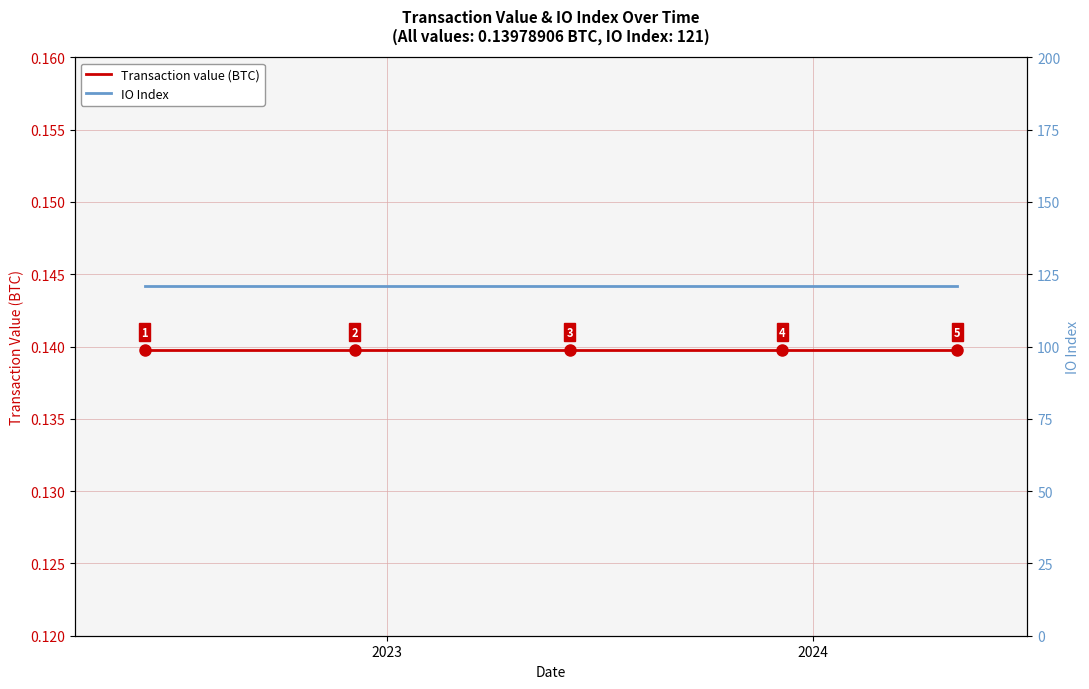

Which series has the largest range (max minus min)?

Transaction value (BTC)